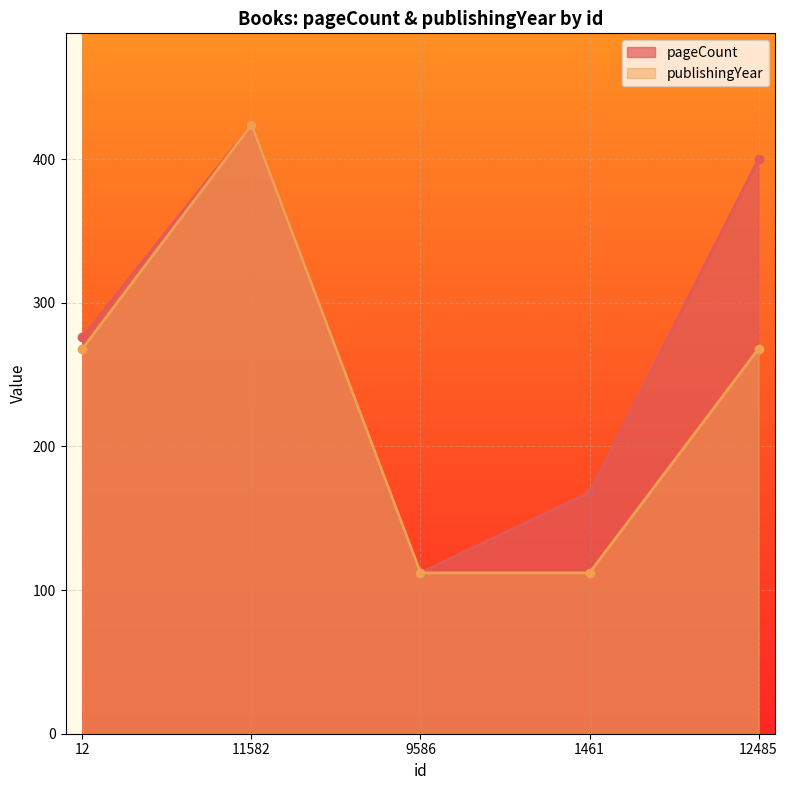

True or false: pageCount and publishingYear cross at least once.

False